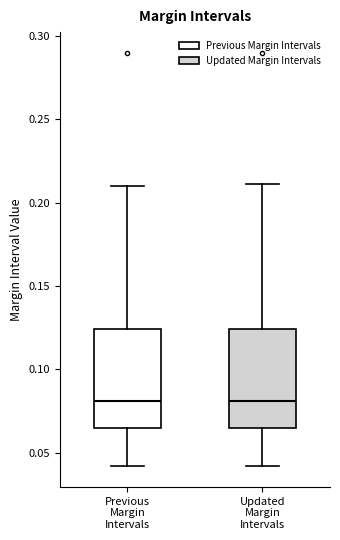

Reading left to right, transcribe this box plot: for each box, give where its median line is, the range the box spans, and where its two whiskers end, as read against the y-axis. The values are not printed on the chart, so give them approximately, as read against the axis.

Previous Margin Intervals: median 0.080, box 0.065 to 0.125, whiskers 0.040 to 0.210
Updated Margin Intervals: median 0.080, box 0.065 to 0.125, whiskers 0.040 to 0.210